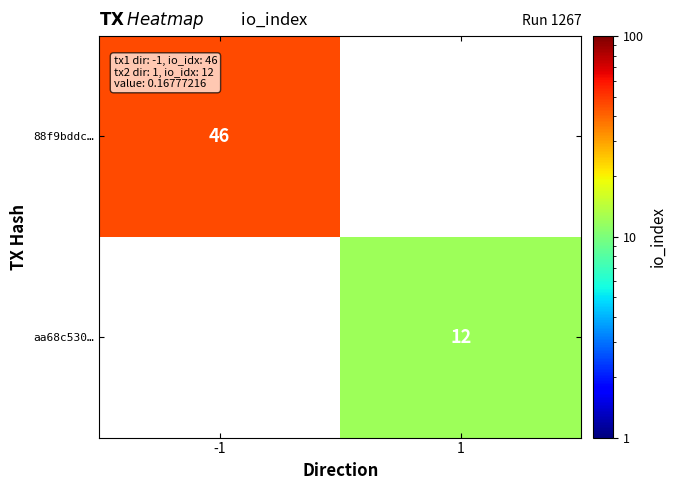

True or false: aa68c530… has a value of 5 at 1.

False